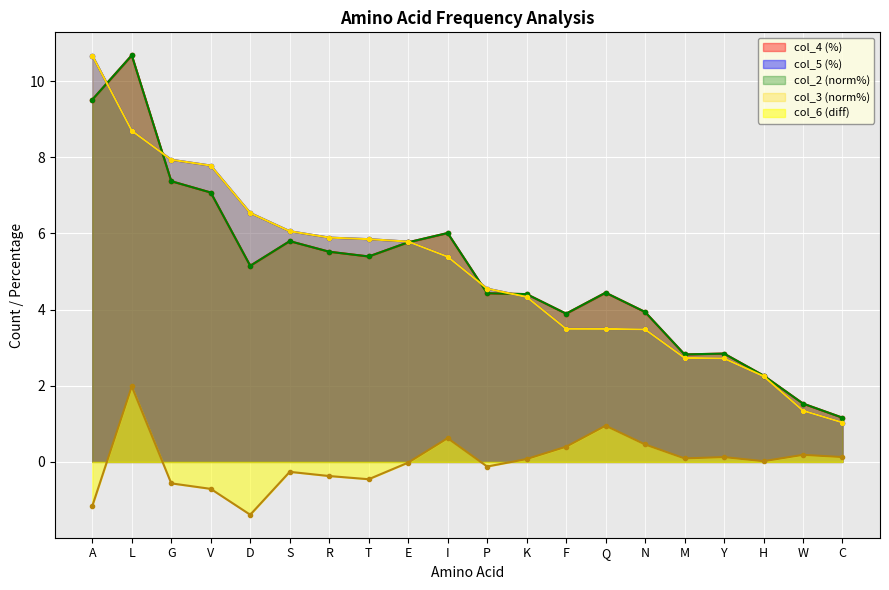

How many data points does each series have?

20